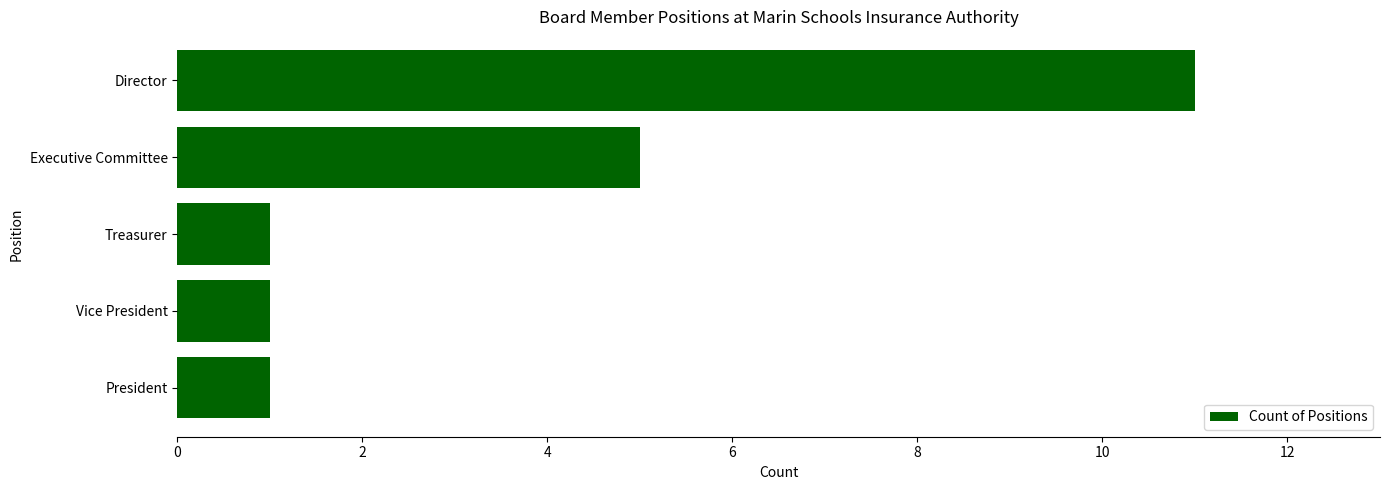

What is the maximum value shown in the chart?

11